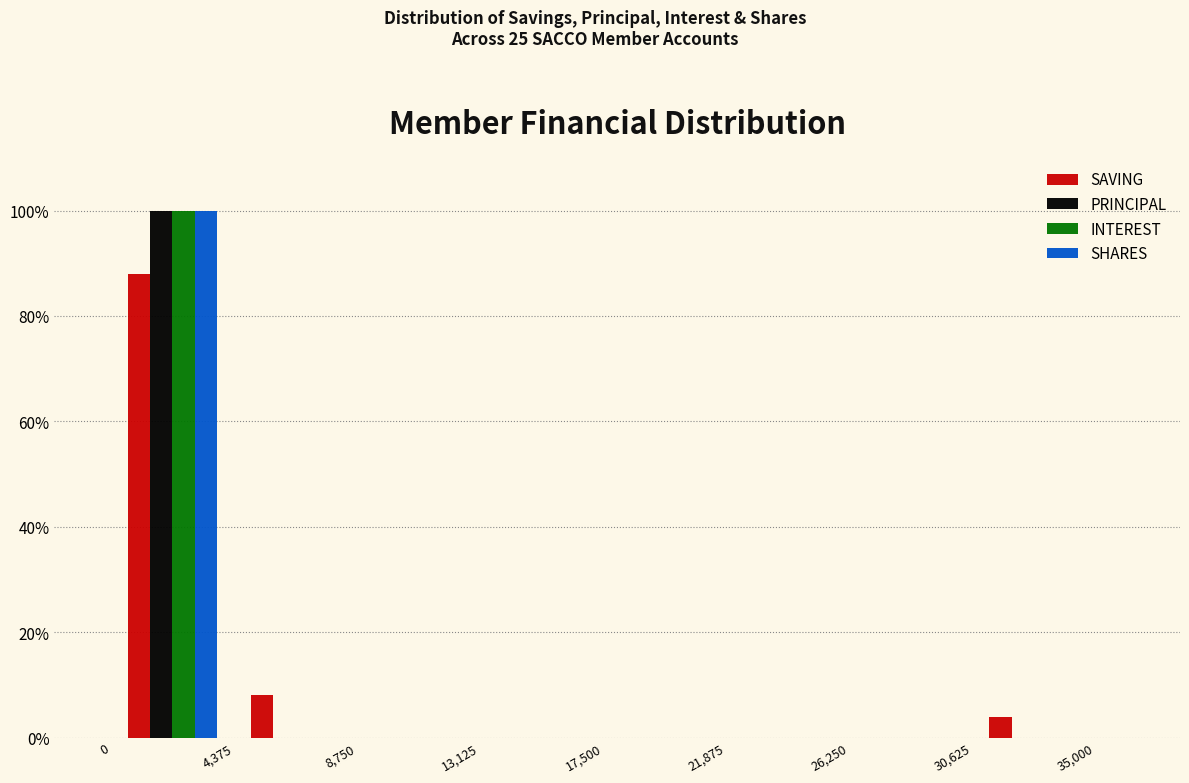

In the SHARES series, which range on the x-axis has the tallest bar?

0 to 4,375